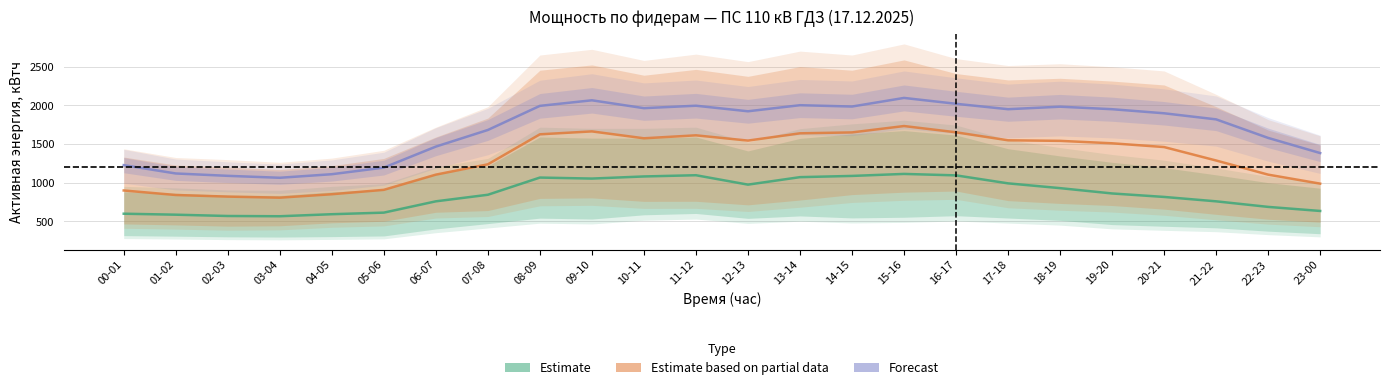

What is the minimum value for 6 ГДЗ Т 2 ап?

806.3